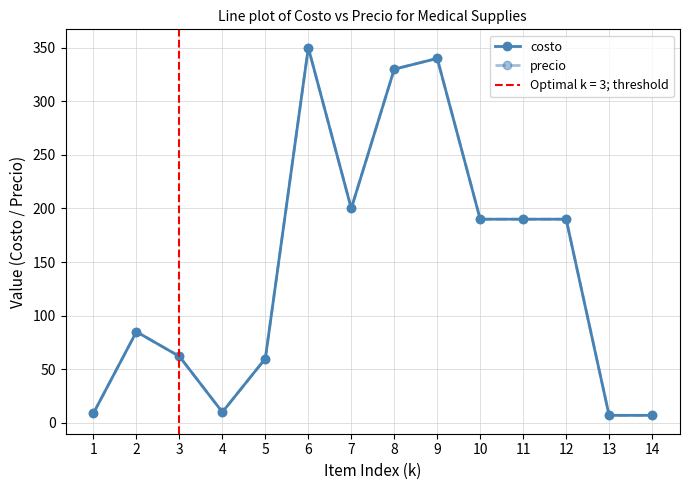

At which category is the sum across all series the highest?

6